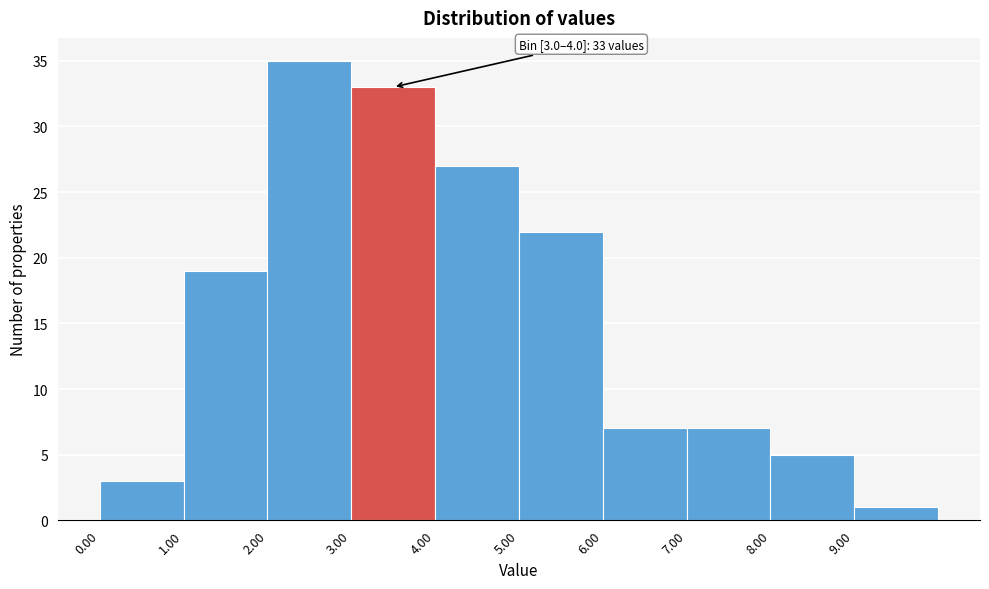

Which range on the x-axis has the tallest bar?

2 to 3